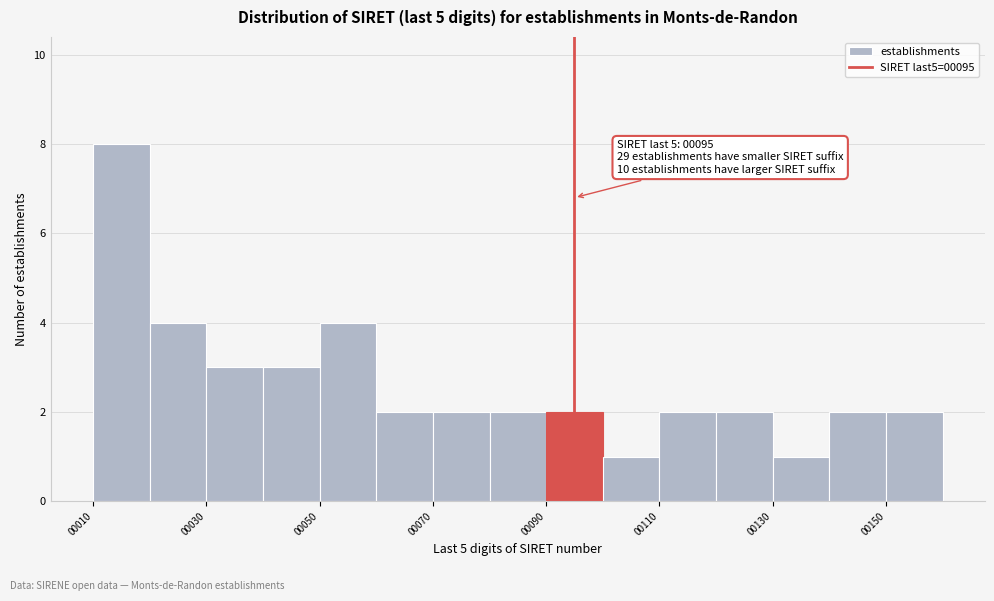

Over which range of the x-axis is the bar tallest?

10 to 20